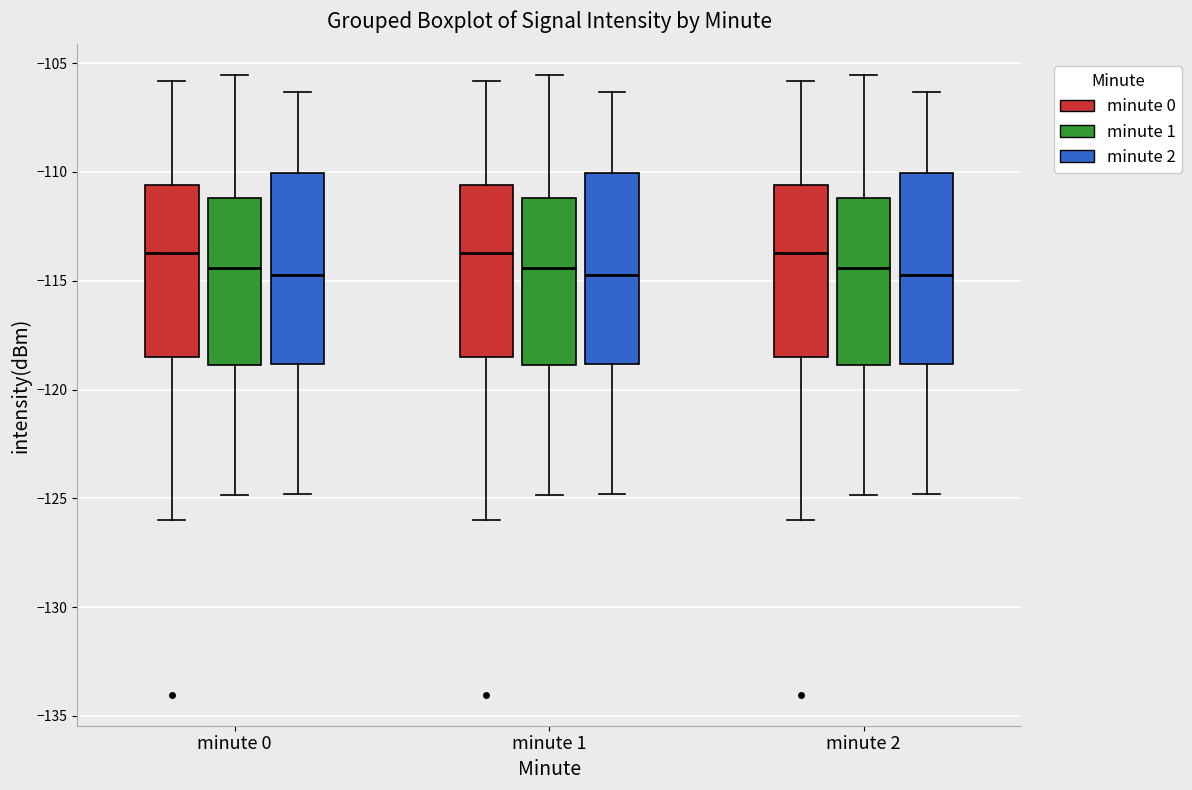

Reading left to right, transcribe this box plot: for each box, give where its median line is, the range the box spans, and where its two whiskers end, as read against the y-axis. The values are not printed on the chart, so give them approximately, as read against the axis.

minute 0 (minute 0): median -113.5, box -118.5 to -110.5, whiskers -126.0 to -106.0
minute 0 (minute 1): median -114.5, box -119.0 to -111.0, whiskers -125.0 to -105.5
minute 0 (minute 2): median -114.5, box -119.0 to -110.0, whiskers -125.0 to -106.5
minute 1 (minute 0): median -113.5, box -118.5 to -110.5, whiskers -126.0 to -106.0
minute 1 (minute 1): median -114.5, box -119.0 to -111.0, whiskers -125.0 to -105.5
minute 1 (minute 2): median -114.5, box -119.0 to -110.0, whiskers -125.0 to -106.5
minute 2 (minute 0): median -113.5, box -118.5 to -110.5, whiskers -126.0 to -106.0
minute 2 (minute 1): median -114.5, box -119.0 to -111.0, whiskers -125.0 to -105.5
minute 2 (minute 2): median -114.5, box -119.0 to -110.0, whiskers -125.0 to -106.5